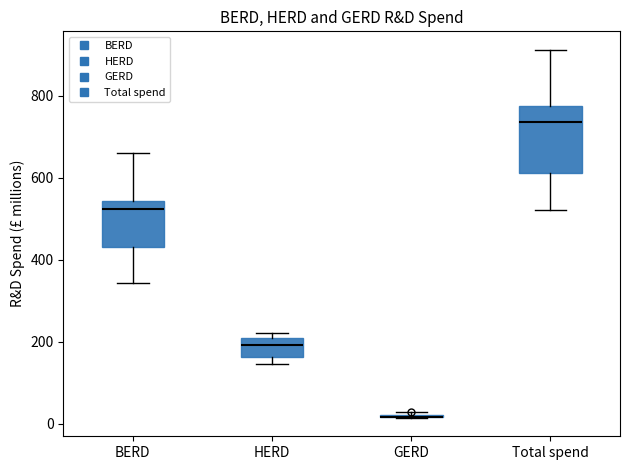

Reading left to right, read every box against the y-axis: the position of its median line, the range the box covers, and the ends of its whiskers. The values are not printed on the chart, so give them approximately, as read against the axis.

BERD: median 520, box 440 to 540, whiskers 340 to 660
HERD: median 200 (just below the box's upper edge), box 160 to 200, whiskers 140 to 220
GERD: box collapsed to a line at 20, whiskers 20 to 20
Total spend: median 740, box 620 to 780, whiskers 520 to 920